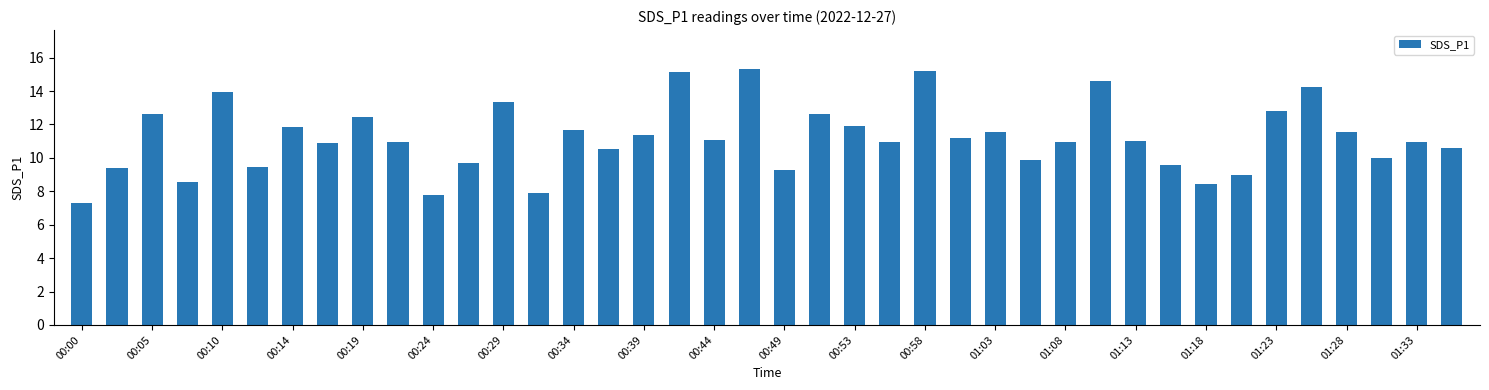

Does the chart contain stacked bars?

No